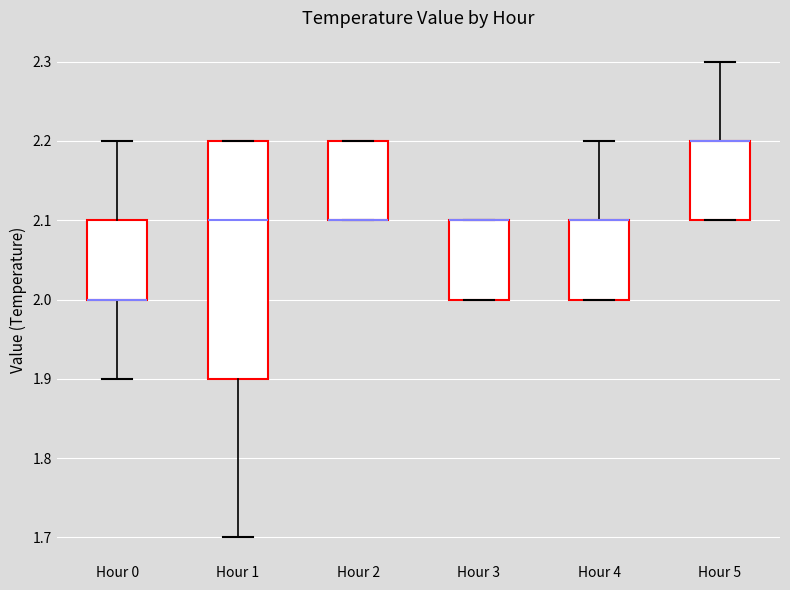

Where does the upper whisker of the box for Hour 0 end on the y-axis? The values are not printed on the chart, so give them approximately, as read against the axis.

2.2